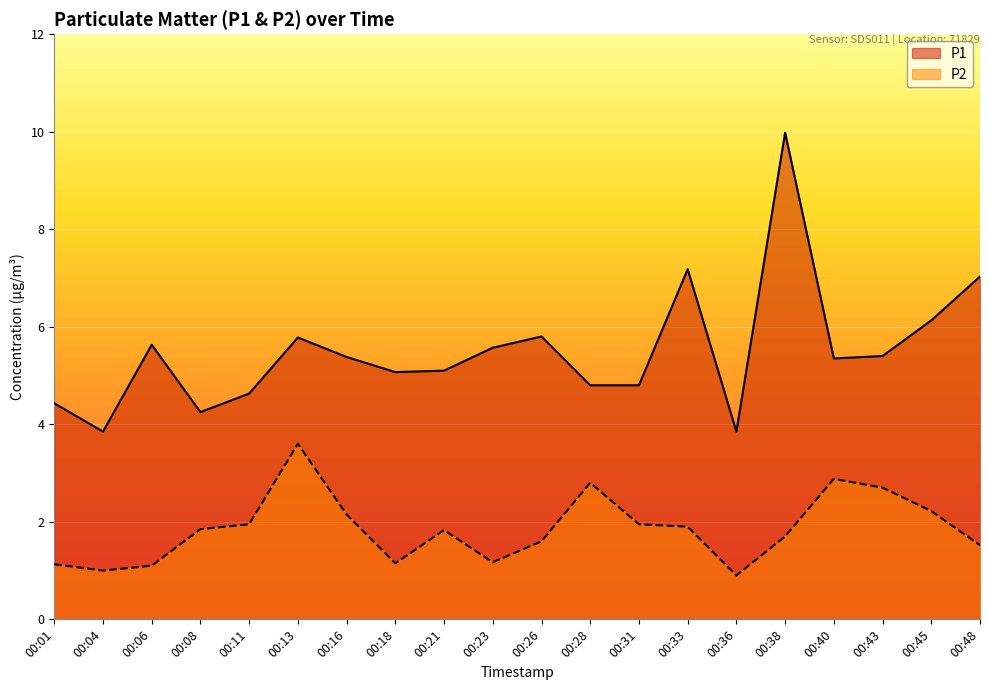

What is the minimum value shown in the chart?

0.9